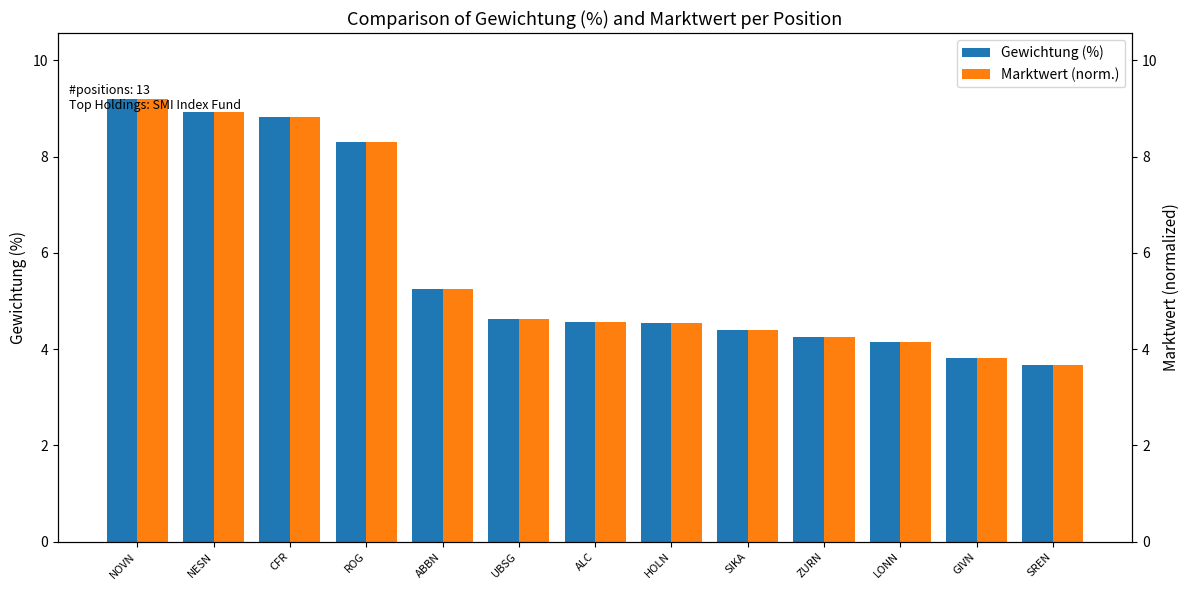

Rank the categories by Marktwert (norm.) value from lowest to highest.

SREN, GIVN, LONN, ZURN, SIKA, HOLN, ALC, UBSG, ABBN, ROG, CFR, NESN, NOVN